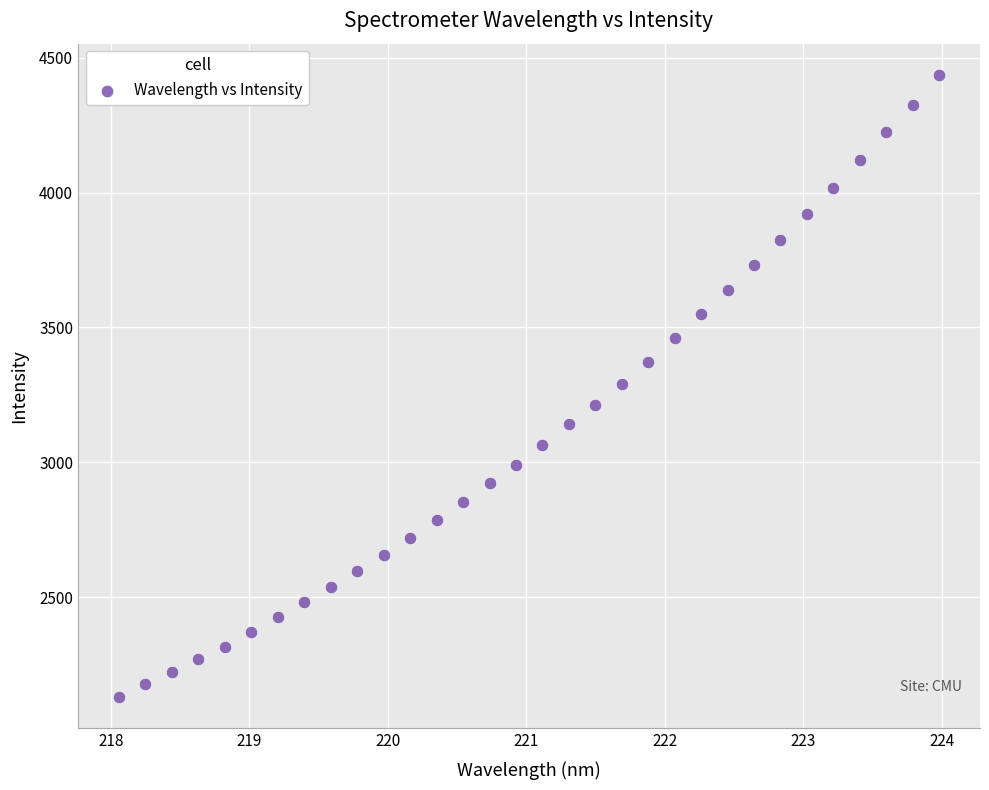

What is the range of Y values (max minus min)?

2307.3